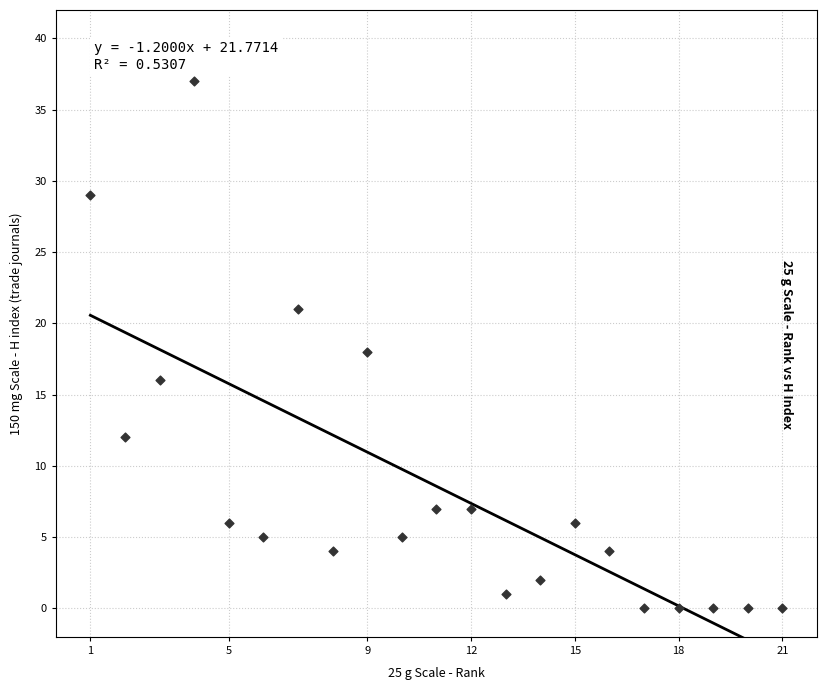

What is the range of X values (max minus min)?

20